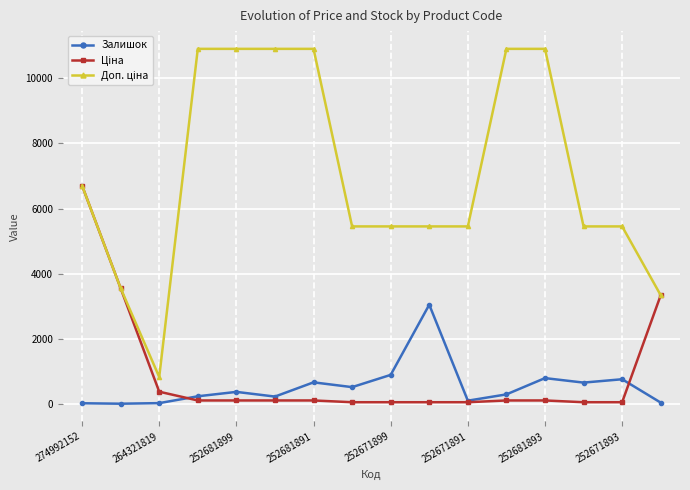

True or false: Залишок has more than 0 interior local peaks.

True